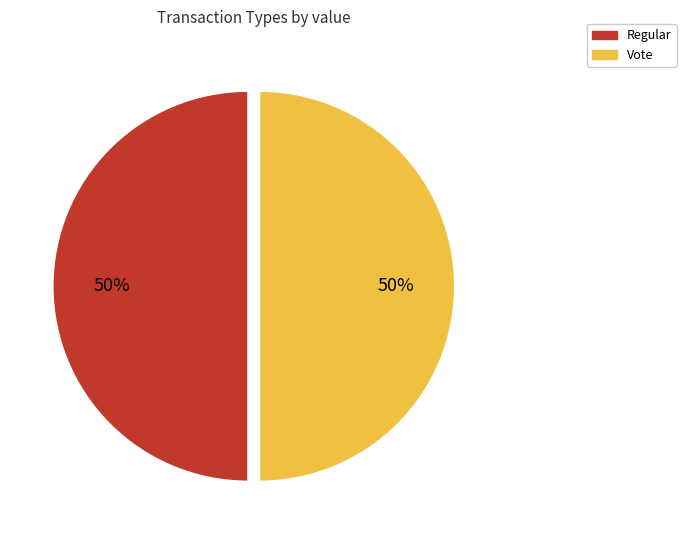

Approximately how many times larger is the value at Regular compared to Vote?

1.0